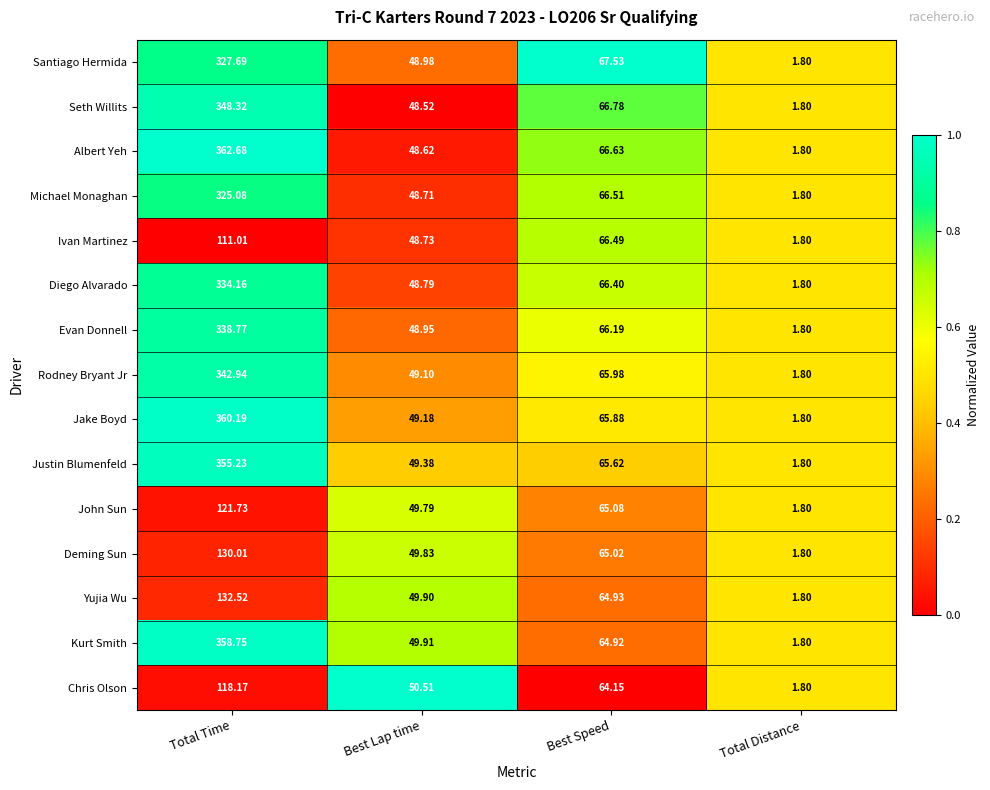

Which category has the lowest value across all series?

Total Distance